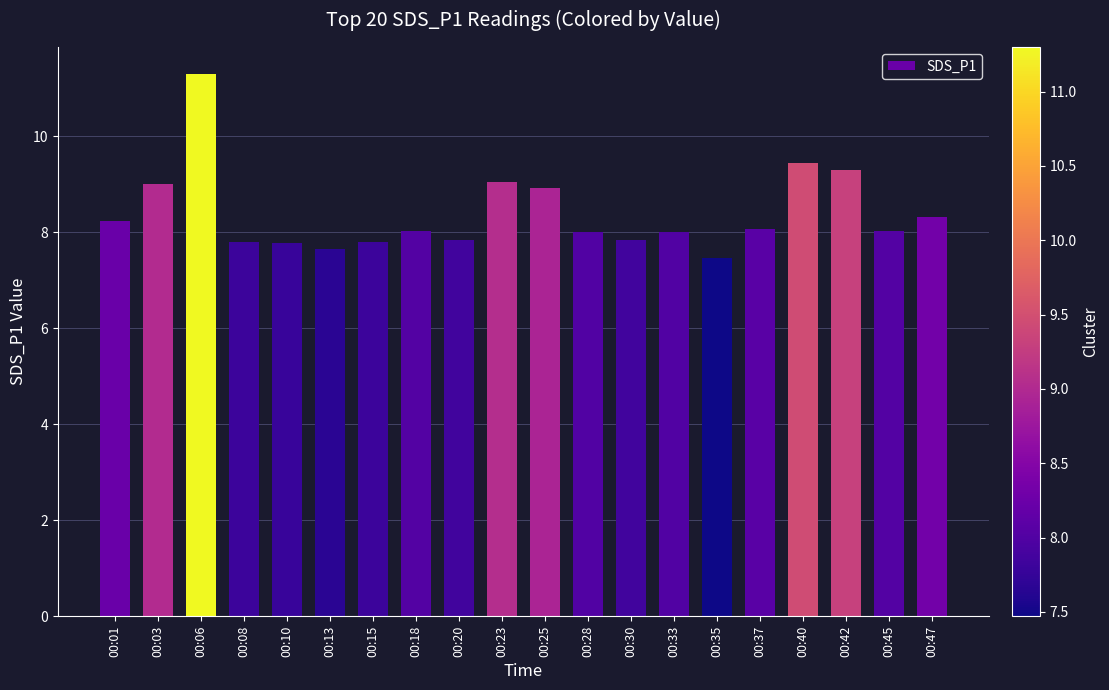

What is the greatest value displayed?

11.3